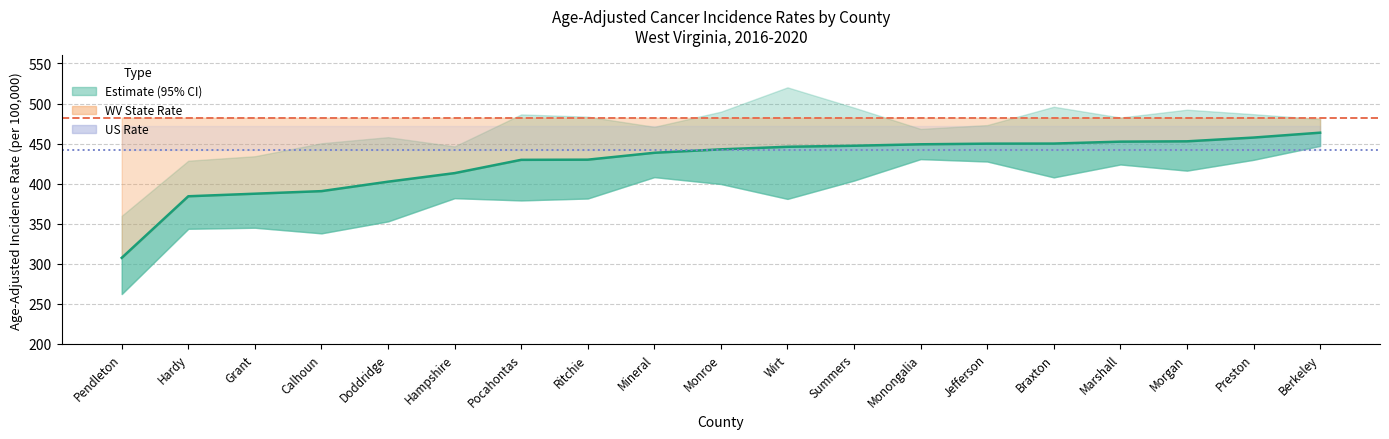

What is the difference between the Age-Adjusted Rate values at Monongalia and Monroe?

6.3